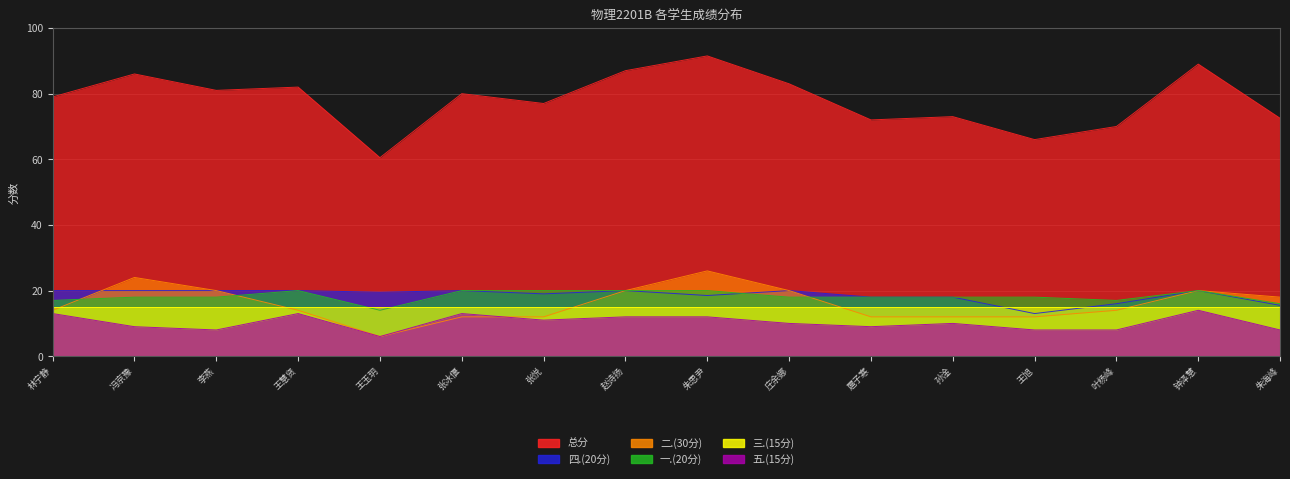

How many values in the 五.(15分) series are below 10?

7